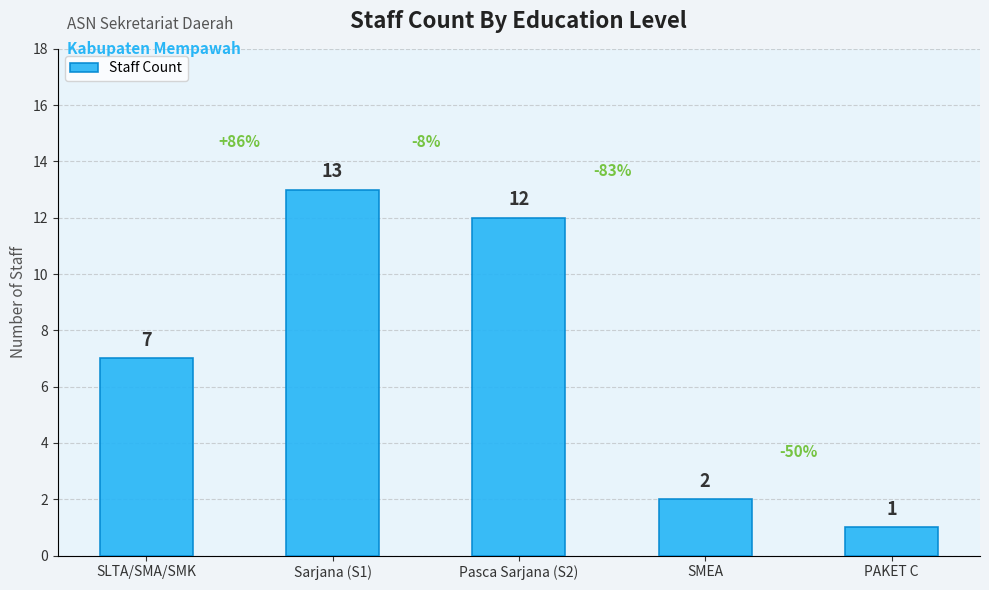

What is the difference between the maximum and second lowest values?

11